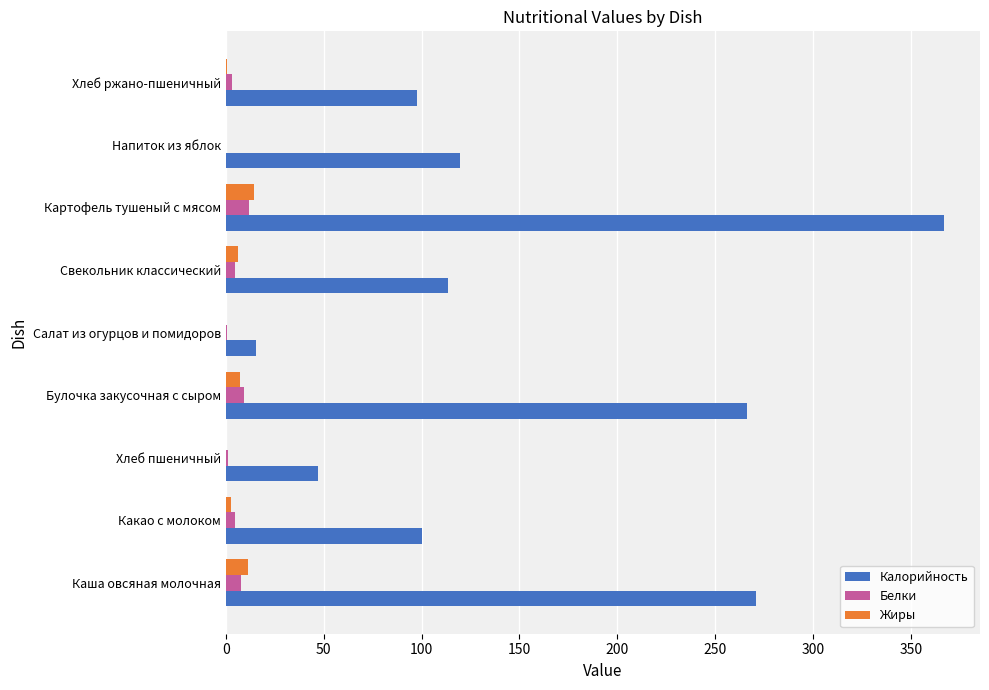

What is the maximum value shown in the chart?

366.8